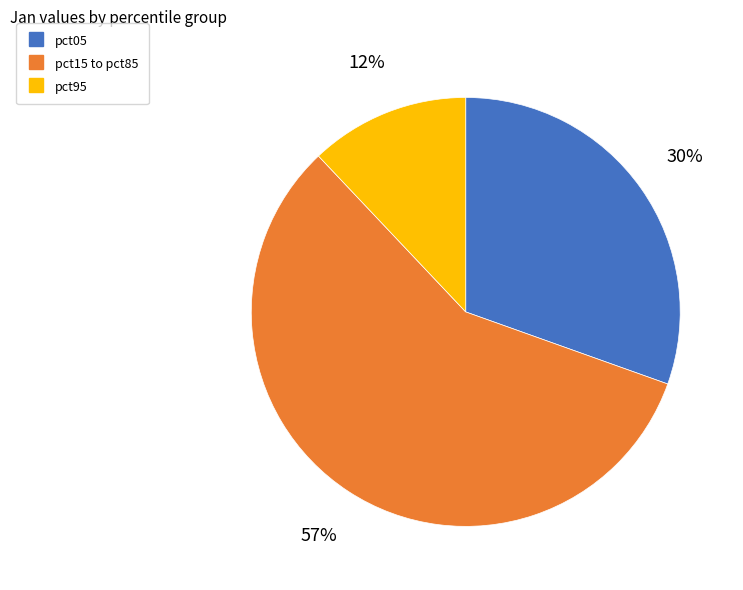

To the nearest percent, what is the average slice percentage?

33%